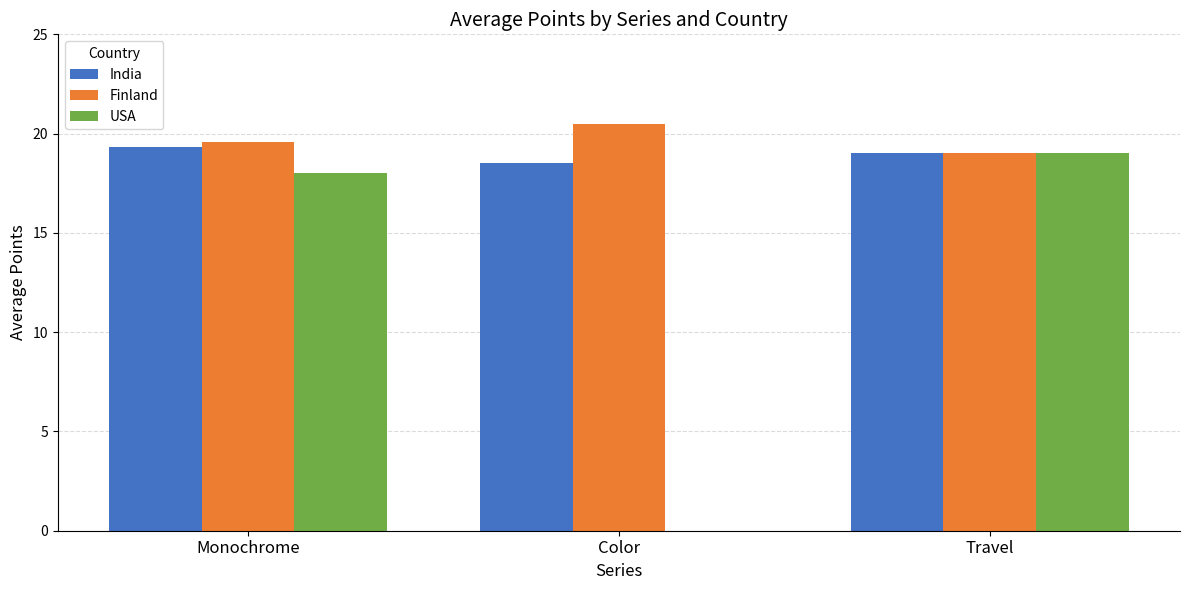

How many distinct data groups are displayed?

3